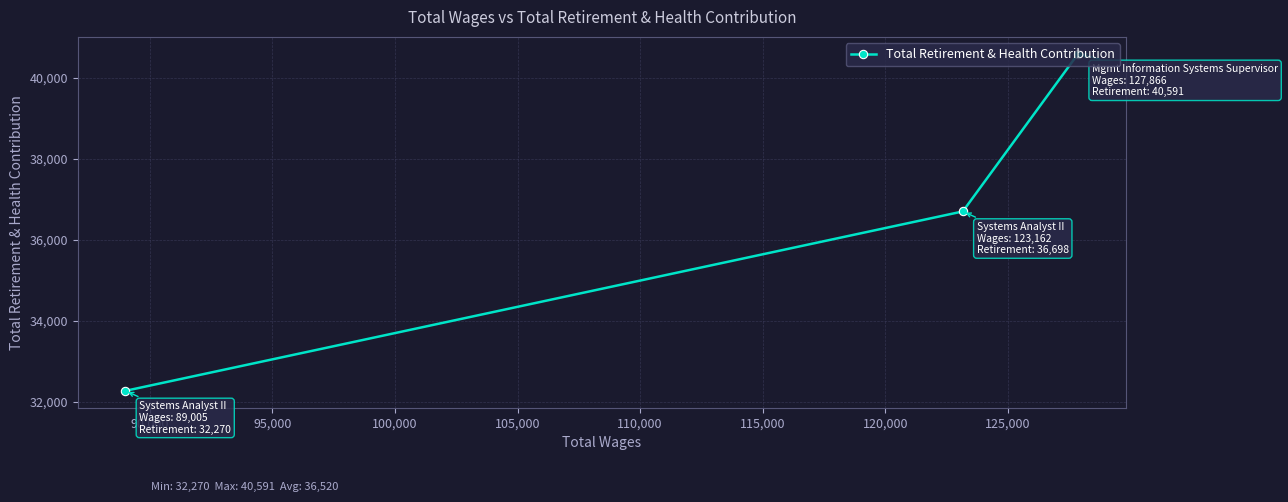

How many lines are shown in the chart?

1